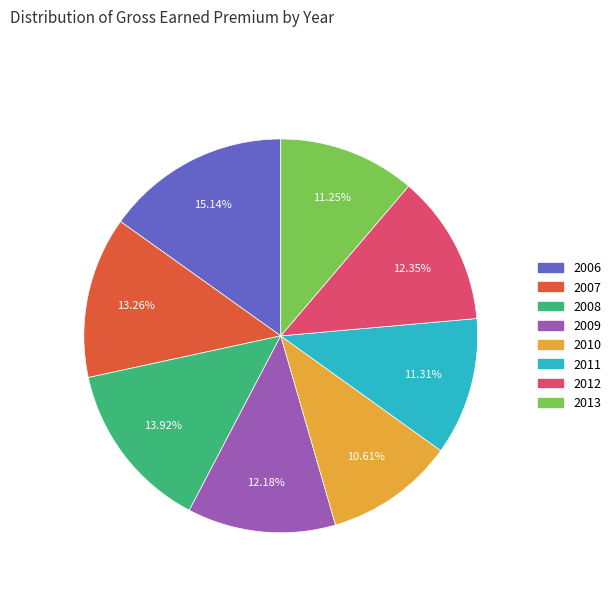

How many segments does this pie chart have?

8